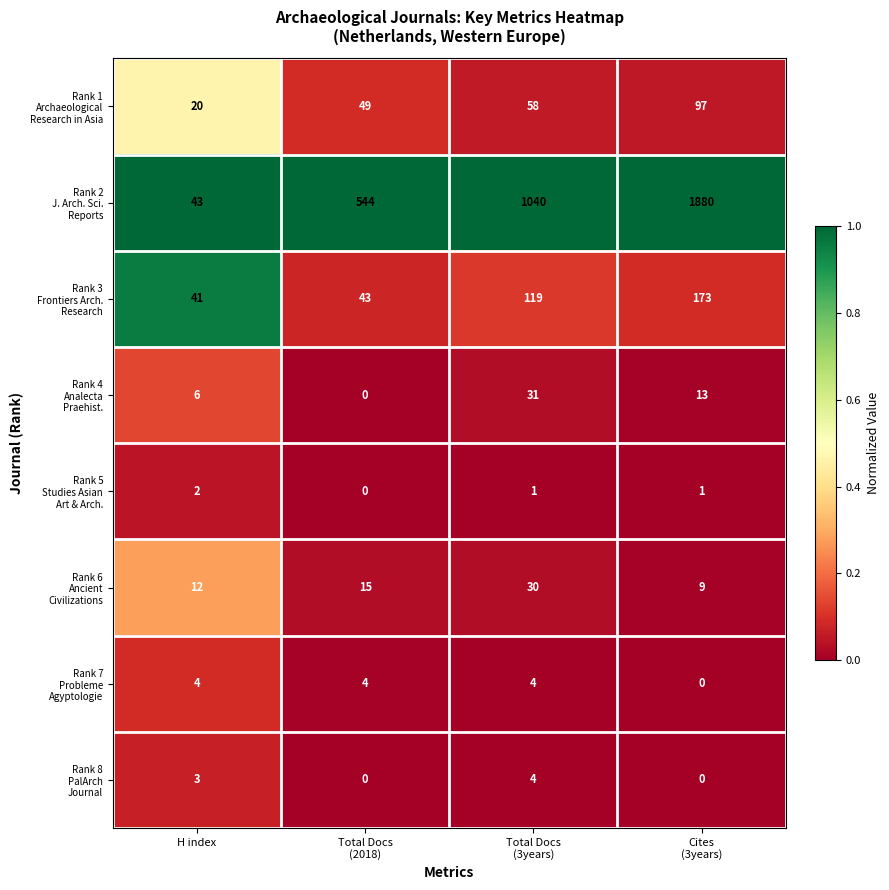

What is the greatest value displayed?

1880